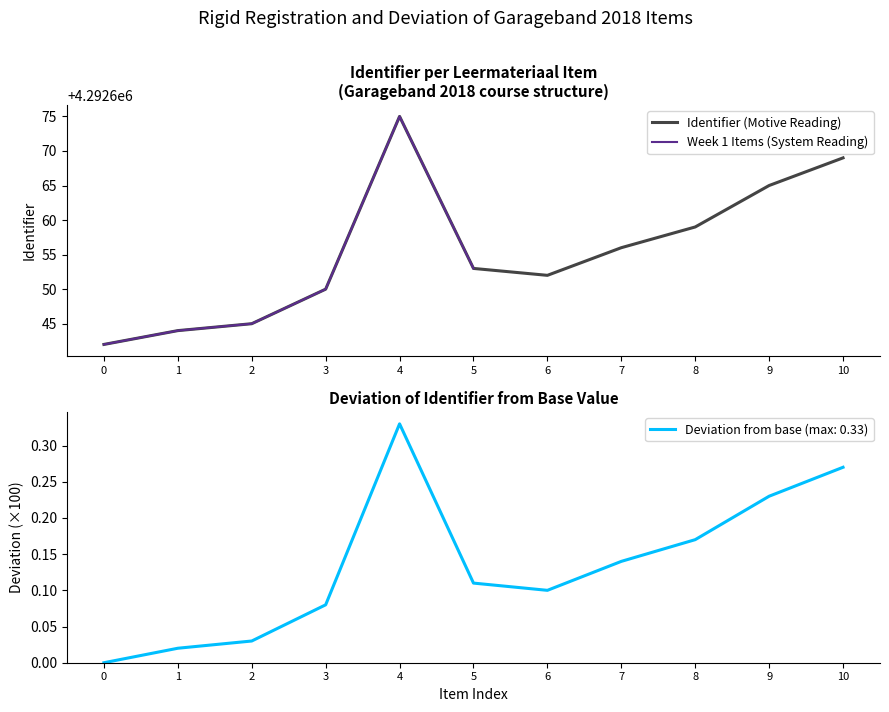

How many values are below 4292653?

5